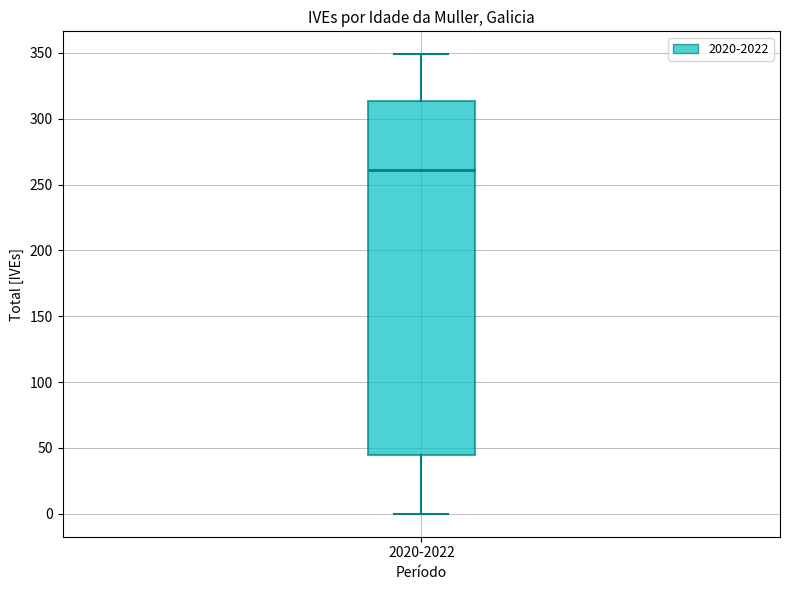

Where does the upper whisker of the box for 2020-2022 end on the y-axis? The values are not printed on the chart, so give them approximately, as read against the axis.

350